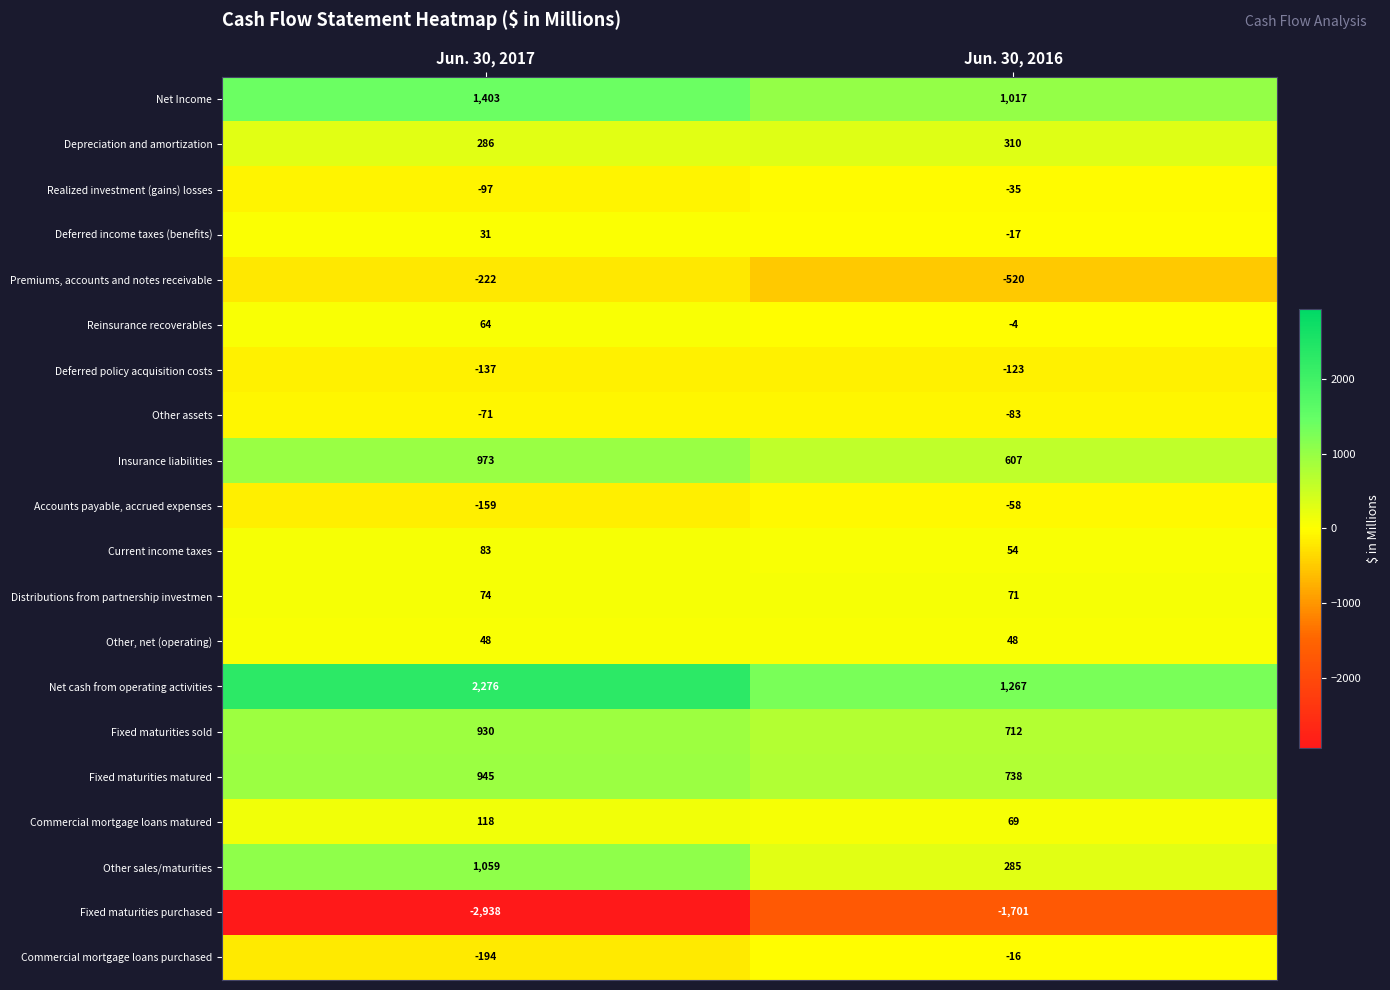

What is the sum of all Insurance liabilities values?

1580